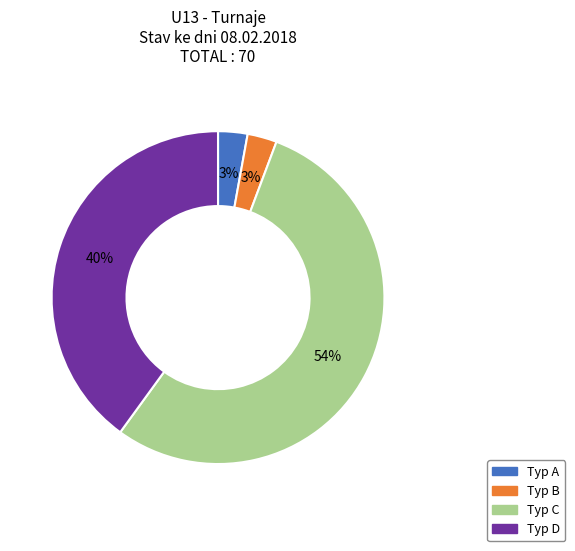

How many segments does this pie chart have?

4